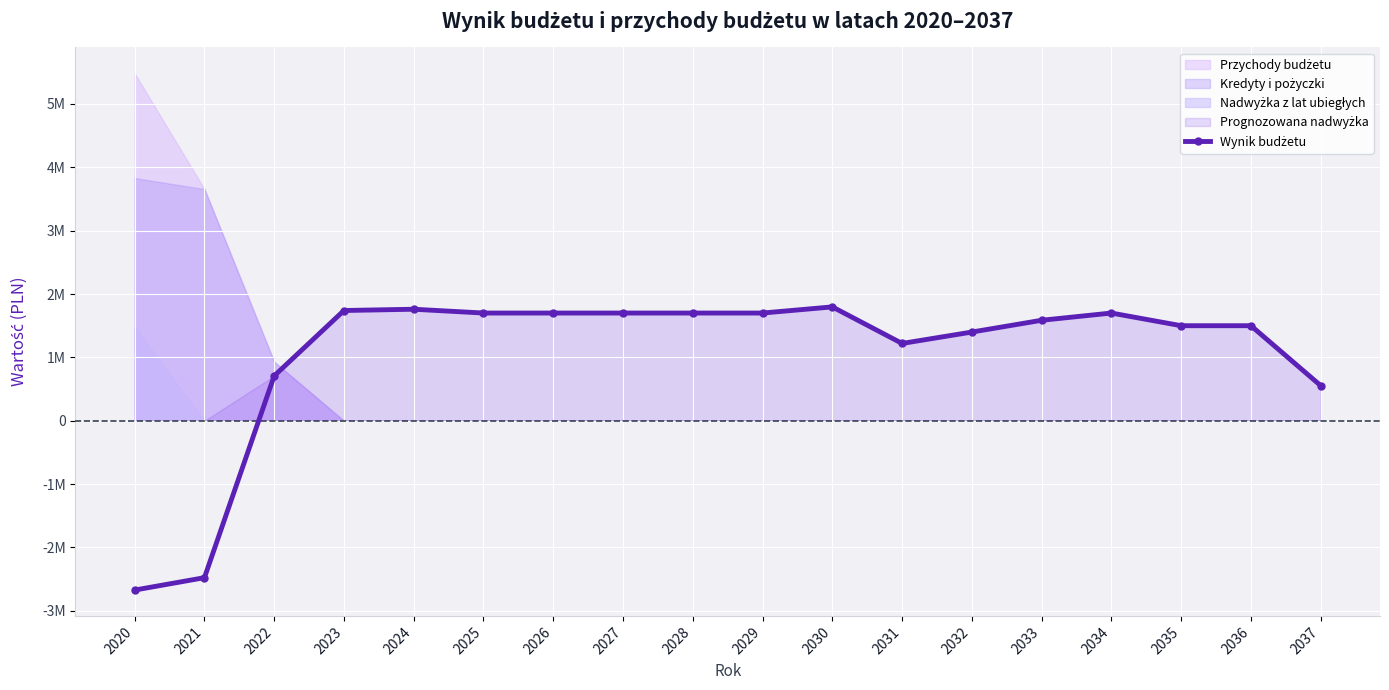

What is the value of the 6th point from the left?

1700000.0